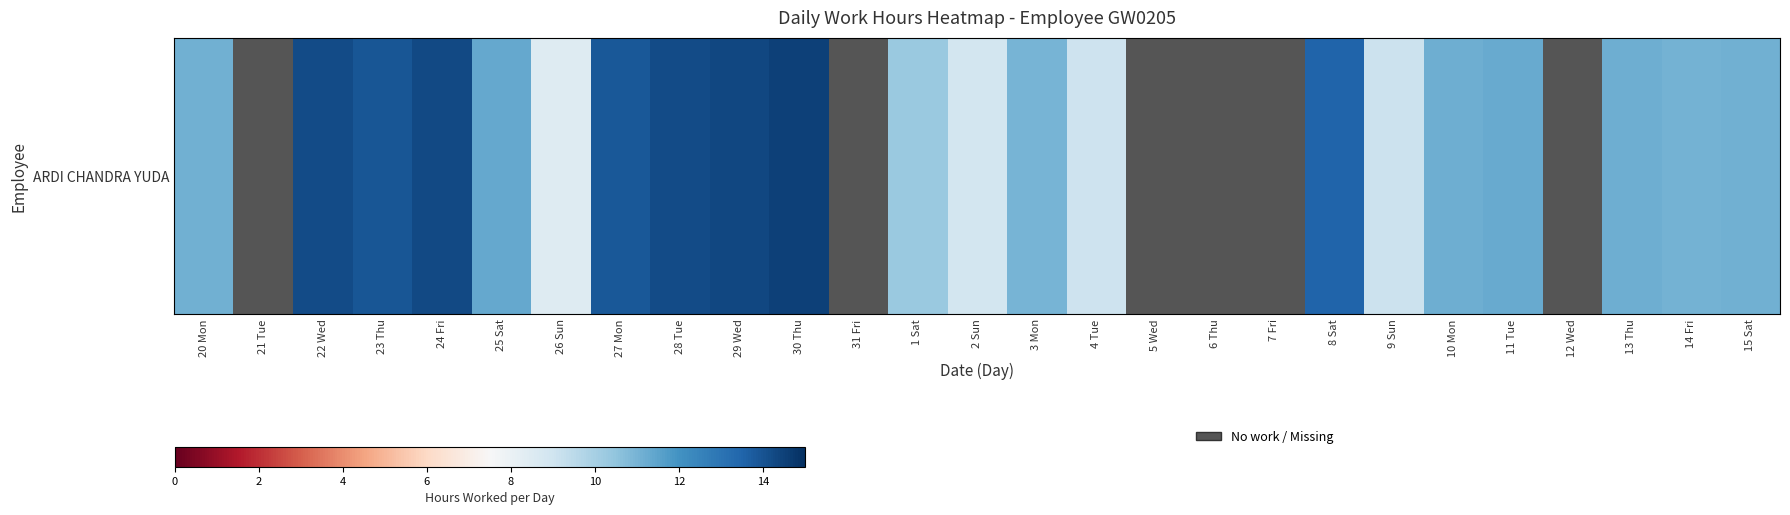

What is the ratio of the value at 28 Tue to the value at 24 Fri?

1.0